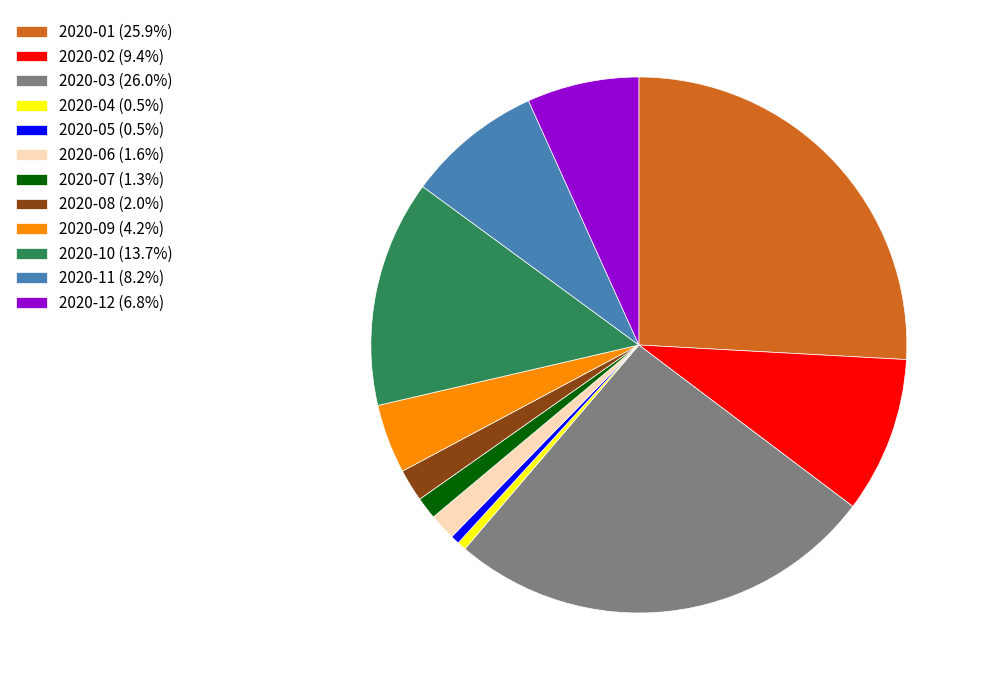

Approximately how many times larger is the value at 2020-02 compared to 2020-10?

0.7